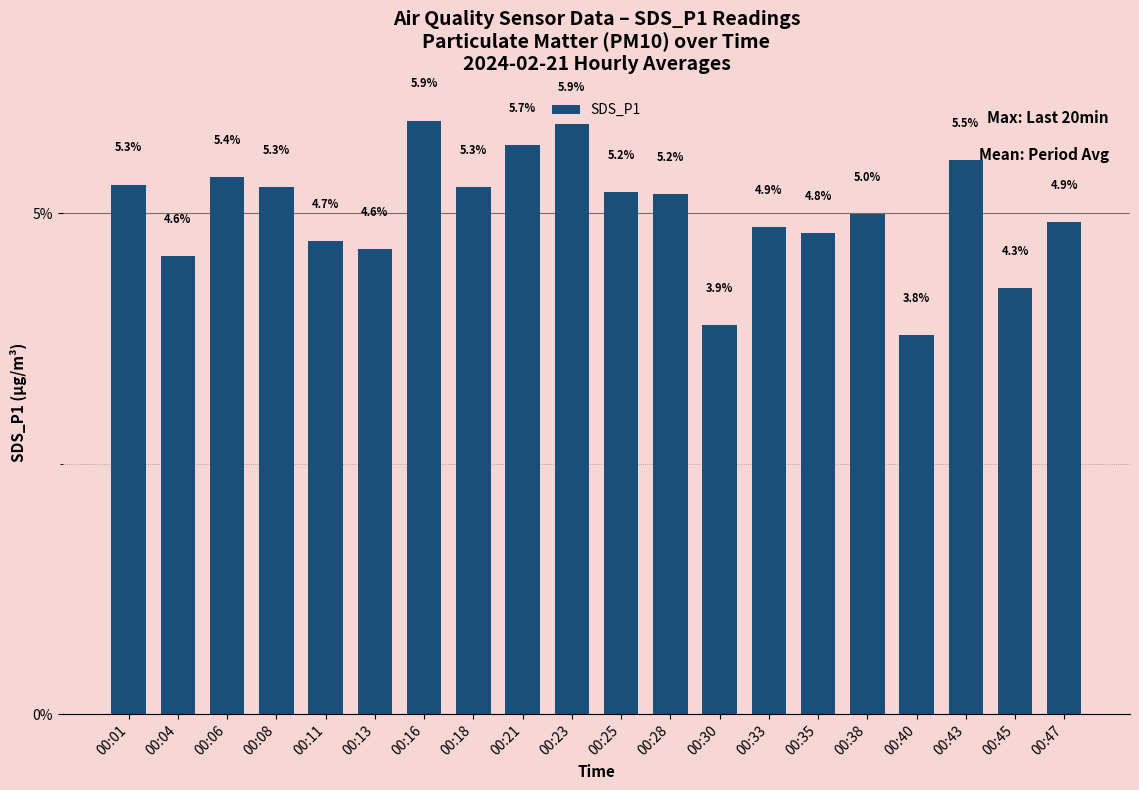

Count the number of categories in the chart.

20